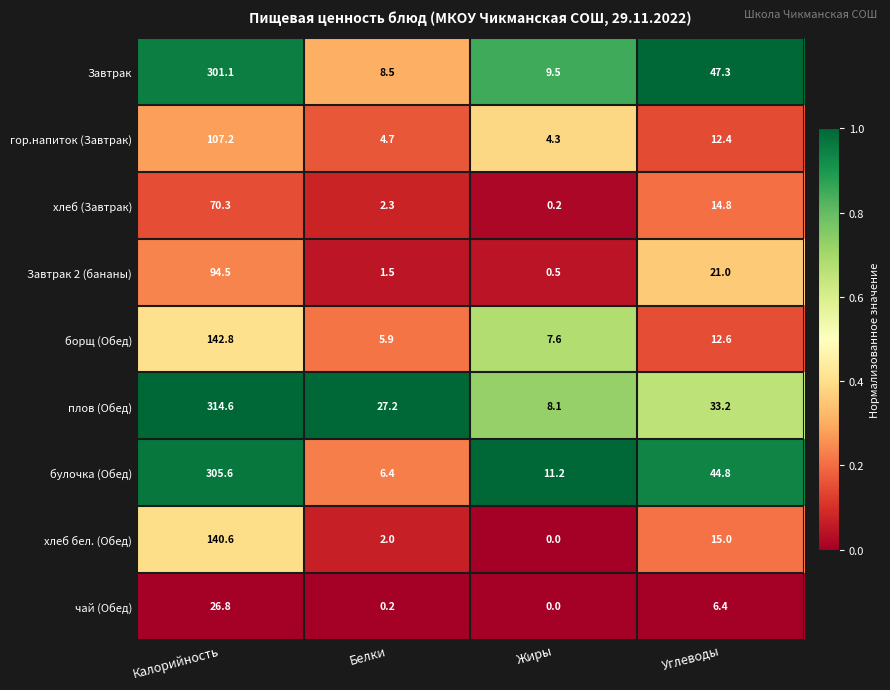

Which series has the largest total across all categories?

плов (Обед)